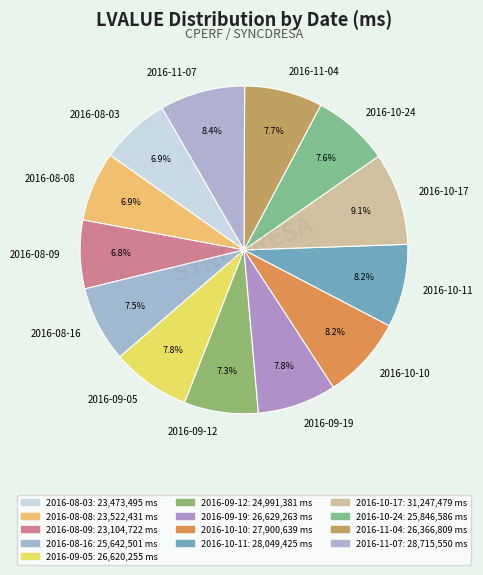

To the nearest percent, what is the average slice percentage?

8%